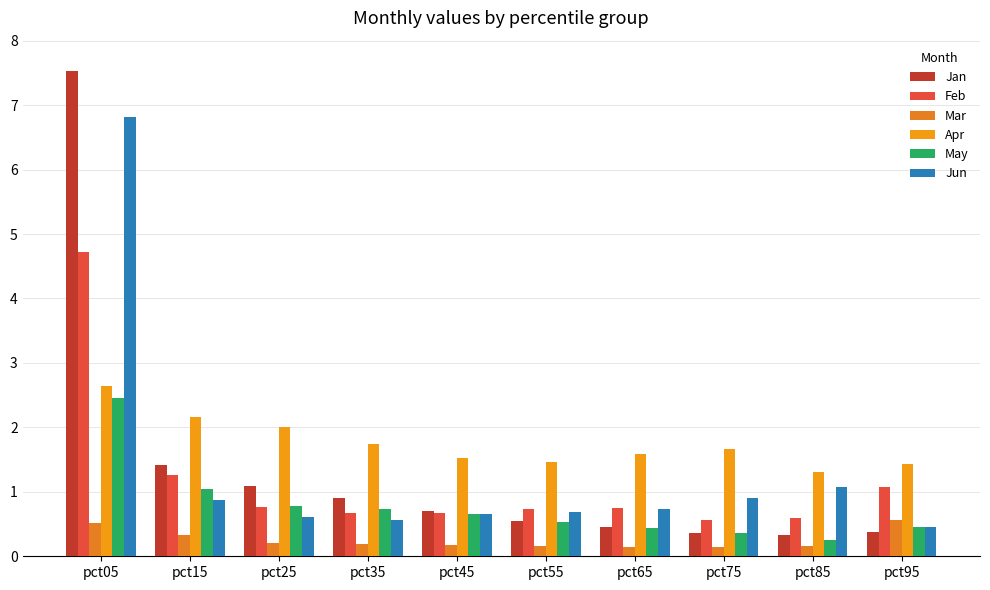

At which label is Mar closest to 0?

pct75